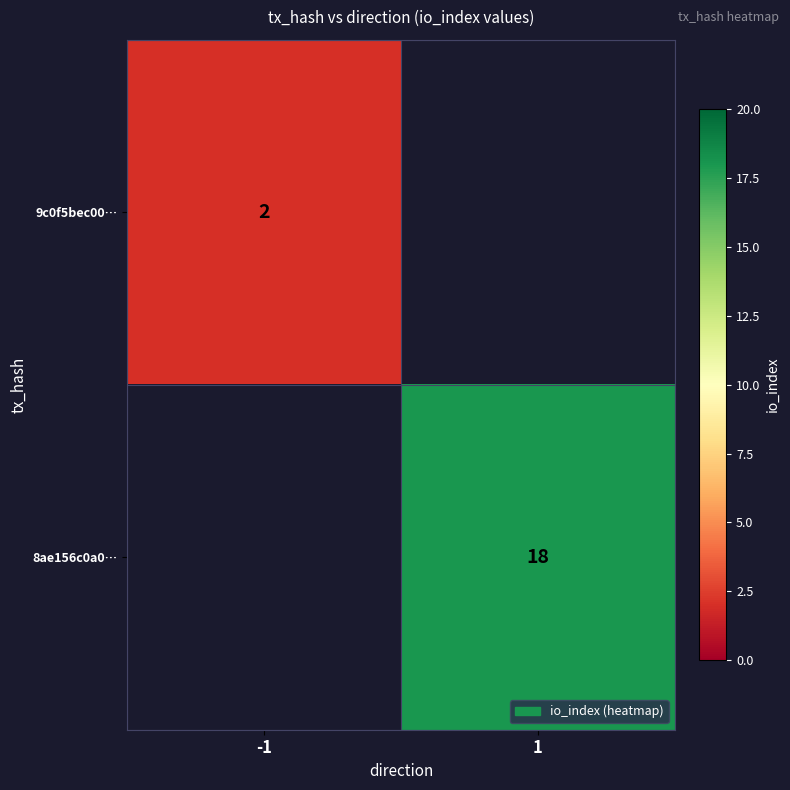

The 8ae156c0a0… series shows 18 at 1. True or false?

True